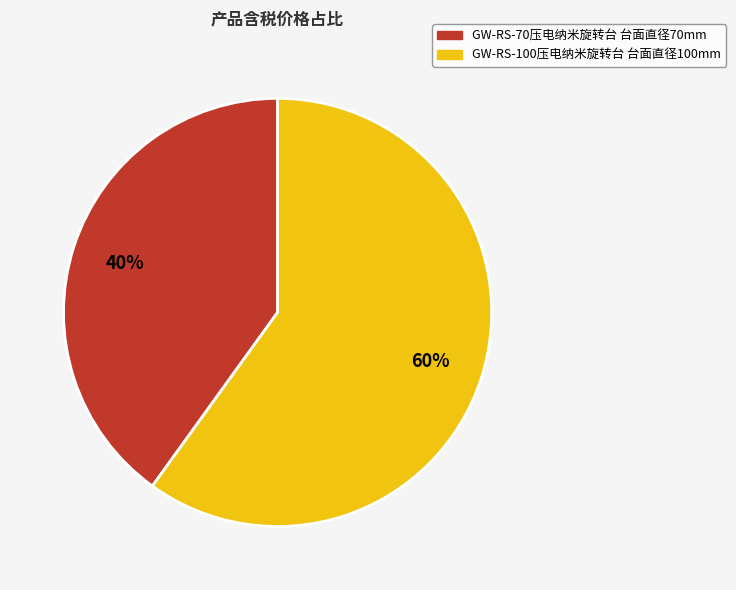

Between GW-RS-70压电纳米旋转台 台面直径70mm and GW-RS-100压电纳米旋转台 台面直径100mm, which is larger?

GW-RS-100压电纳米旋转台 台面直径100mm